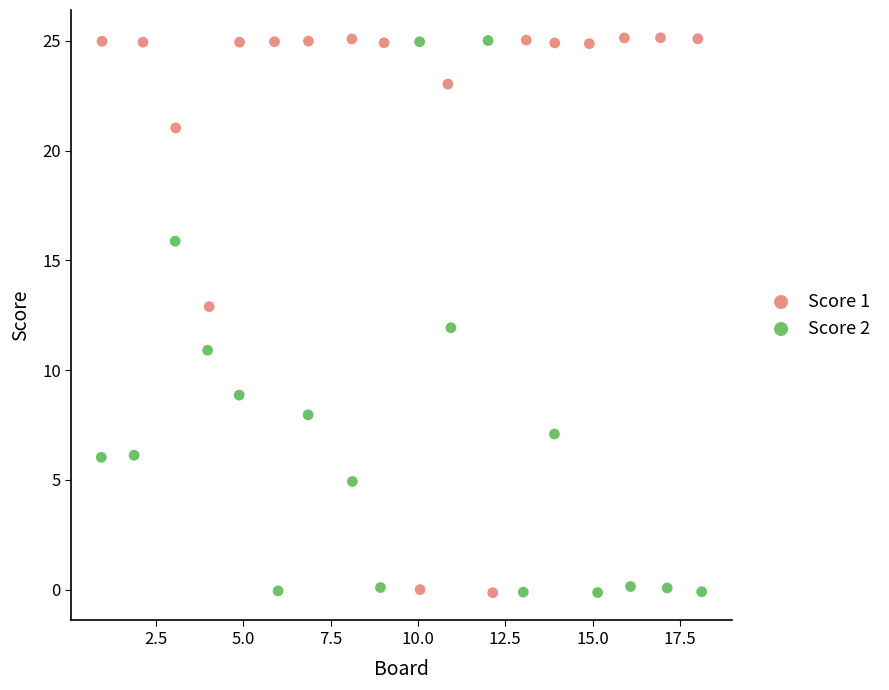

What are all the series names shown in the legend?

Score 1, Score 2